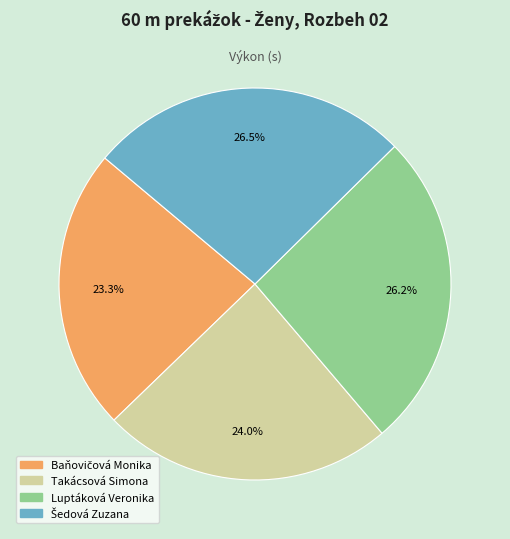

Is there a majority slice in this chart?

No